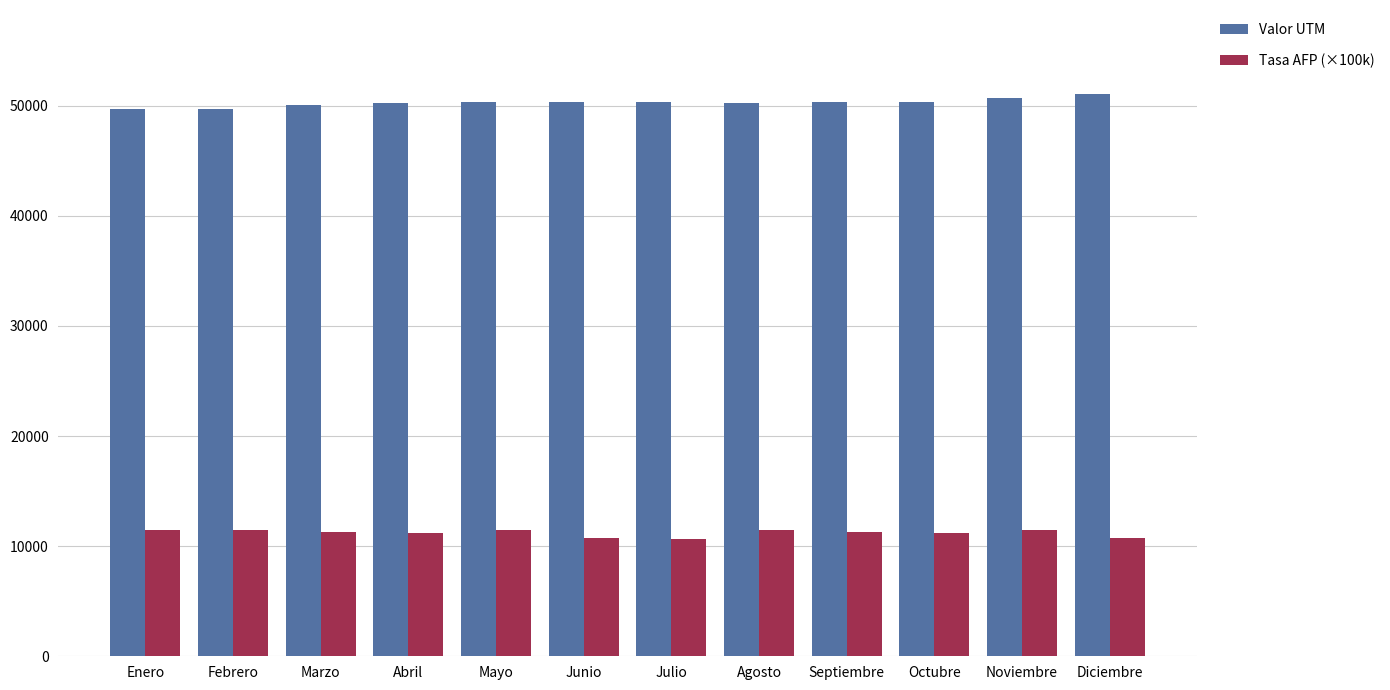

What is the label of the 7th bar from the right?

Junio